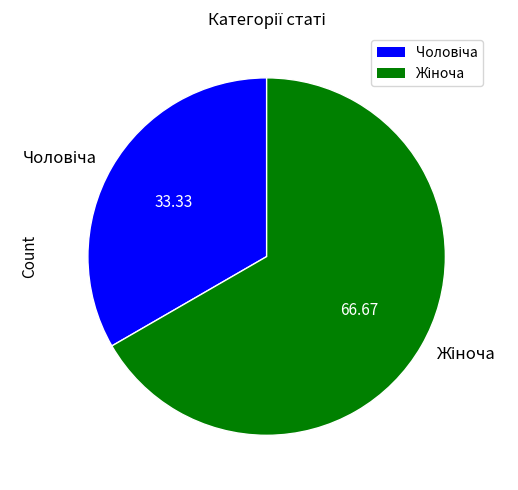

Does any single category account for the majority?

Yes